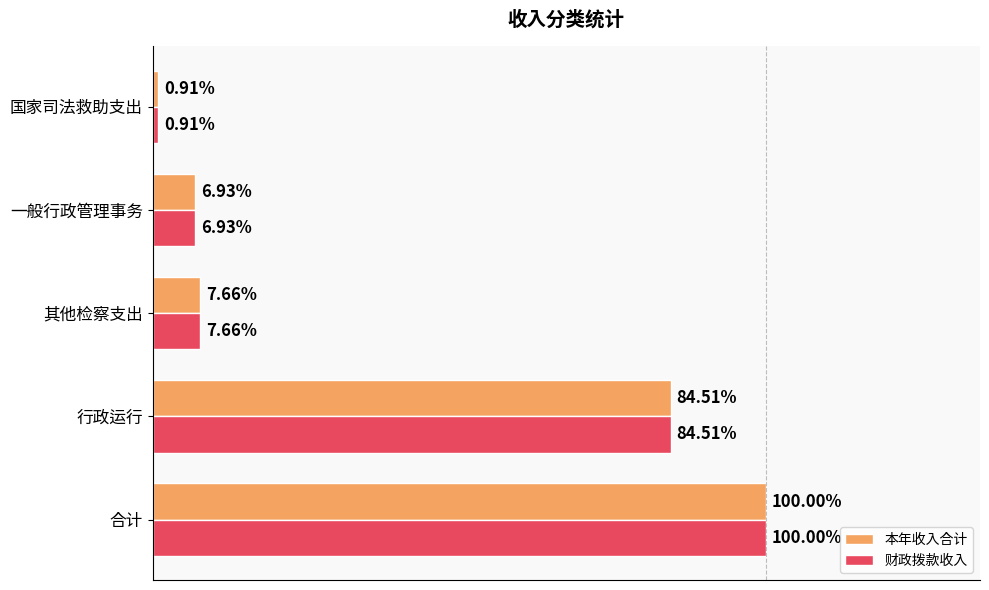

Rank the series by their maximum value, from lowest to highest.

本年收入合计, 财政拨款收入